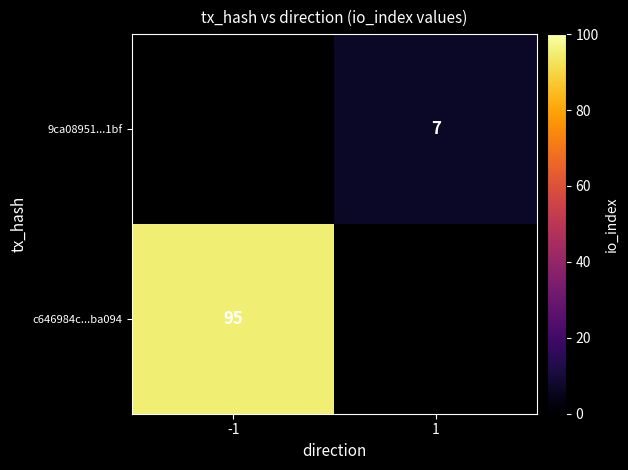

True or false: 9ca08951...1bf has a value of 5 at 1.

False